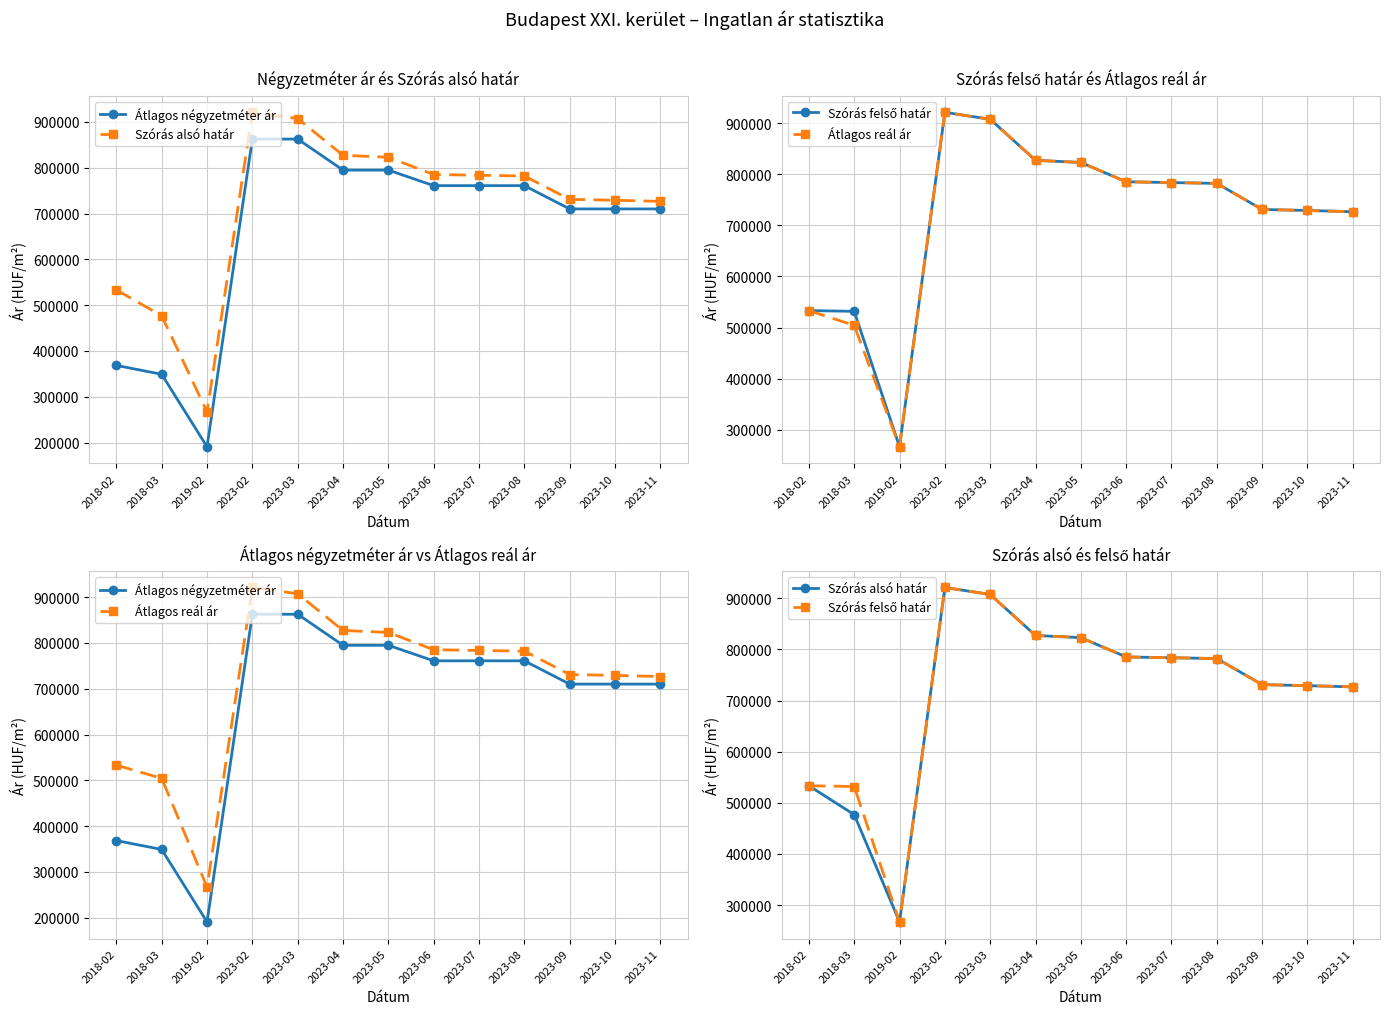

At which category does the chart reach its peak across all series?

2023-02